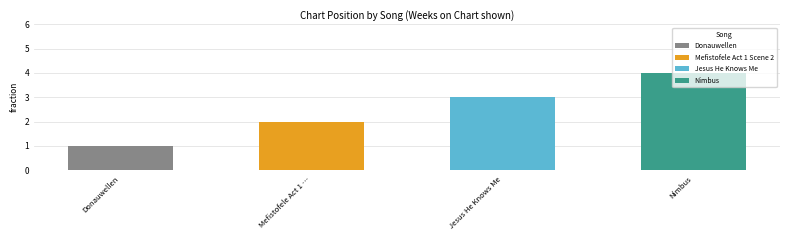

Which has a higher value, Mefistofele Act 1 Scene 2 or Nimbus?

Nimbus